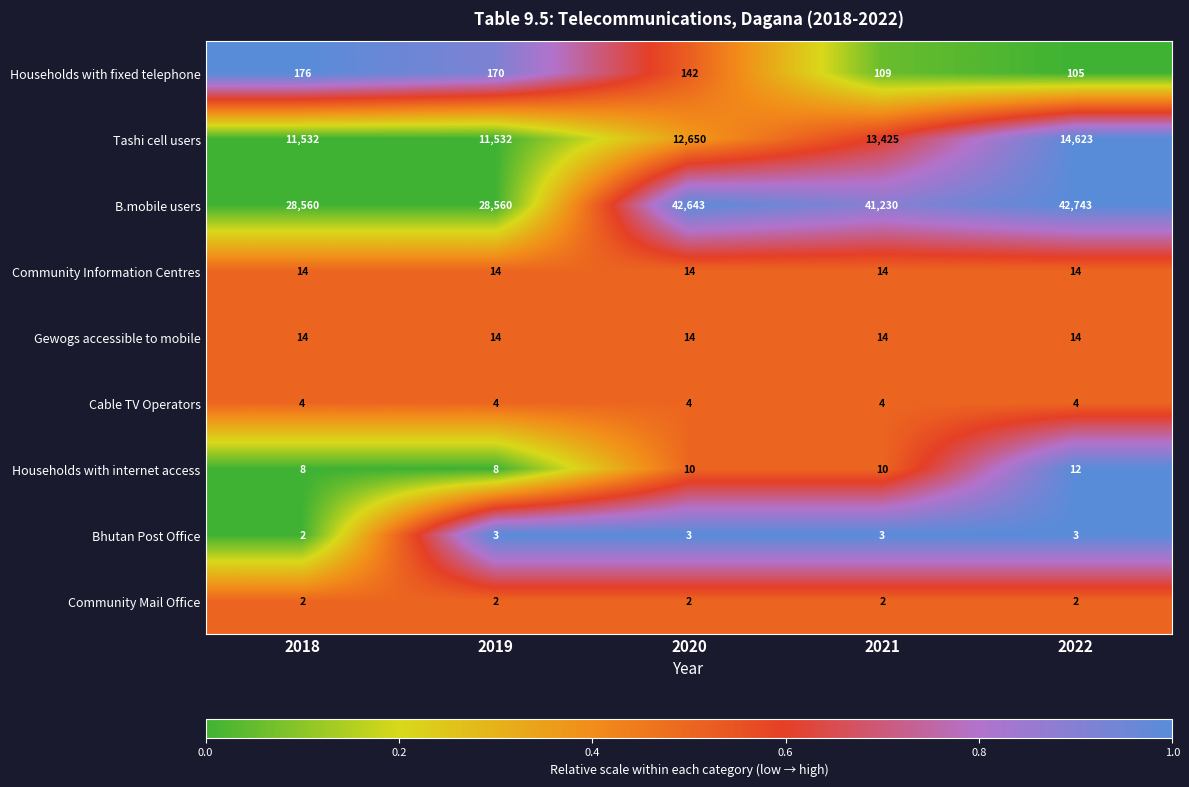

At how many categories does at least one series exceed 5592?

5